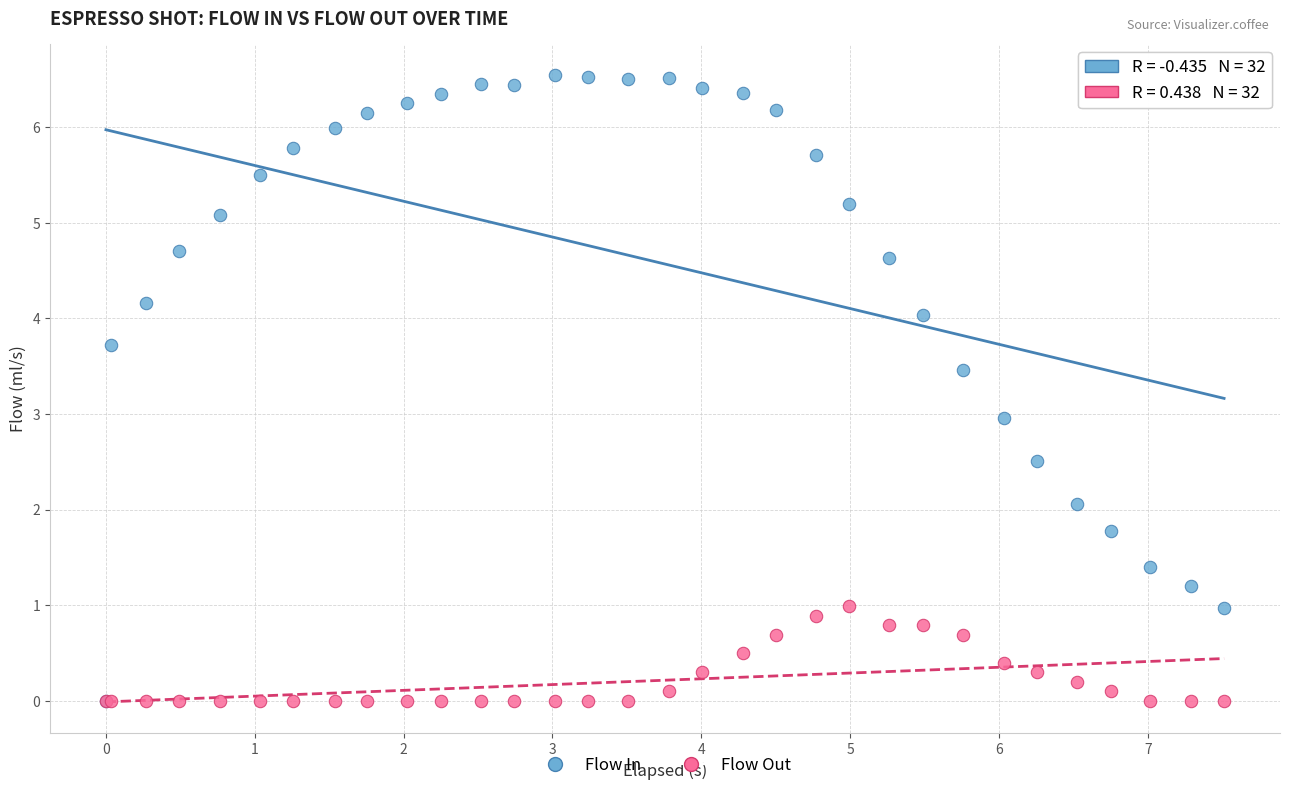

Which series reaches the maximum Y coordinate?

Flow In